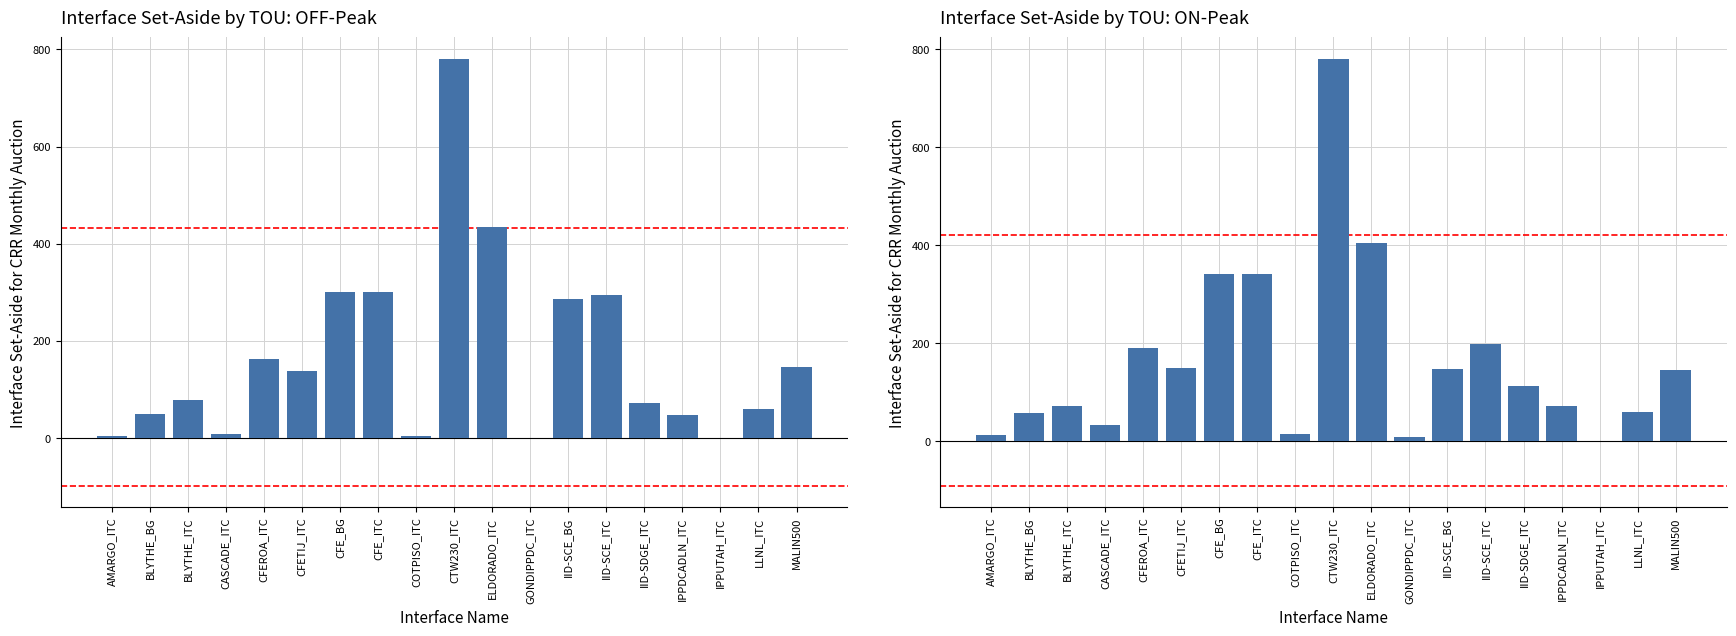

Rank the categories by ON value from highest to lowest.

CTW230_ITC, ELDORADO_ITC, CFE_BG, CFE_ITC, IID-SCE_ITC, CFEROA_ITC, CFETIJ_ITC, IID-SCE_BG, MALIN500, IID-SDGE_ITC, IPPDCADLN_ITC, BLYTHE_ITC, LLNL_ITC, BLYTHE_BG, CASCADE_ITC, COTPISO_ITC, AMARGO_ITC, GONDIPPDC_ITC, IPPUTAH_ITC